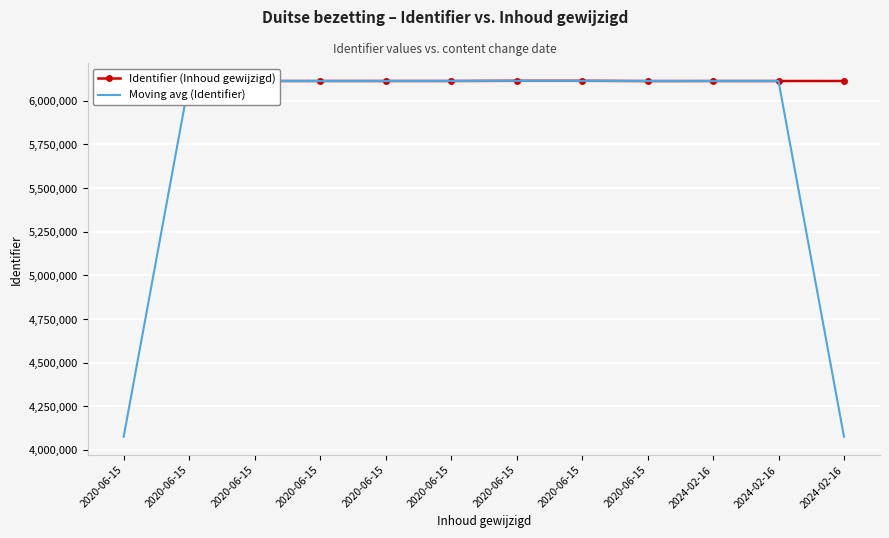

Reading left to right, transcribe all the data shown in this chart.

Identifier (Inhoud gewijzigd): 2020-06-15=6112795.0	2020-06-15=6113203.0	2020-06-15=6113236.0	2020-06-15=6113271.0	2020-06-15=6113290.0	2020-06-15=6113309.0	2020-06-15=6114421.0	2020-06-15=6114426.0	2020-06-15=6112936.0	2024-02-16=6113177.0	2024-02-16=6113192.0	2024-02-16=6113297.0
Moving avg (Identifier): 2020-06-15=4075332.7	2020-06-15=6113078.0	2020-06-15=6113236.7	2020-06-15=6113265.7	2020-06-15=6113290.0	2020-06-15=6113673.3	2020-06-15=6114052.0	2020-06-15=6113927.7	2020-06-15=6113513.0	2024-02-16=6113101.7	2024-02-16=6113222.0	2024-02-16=4075496.3